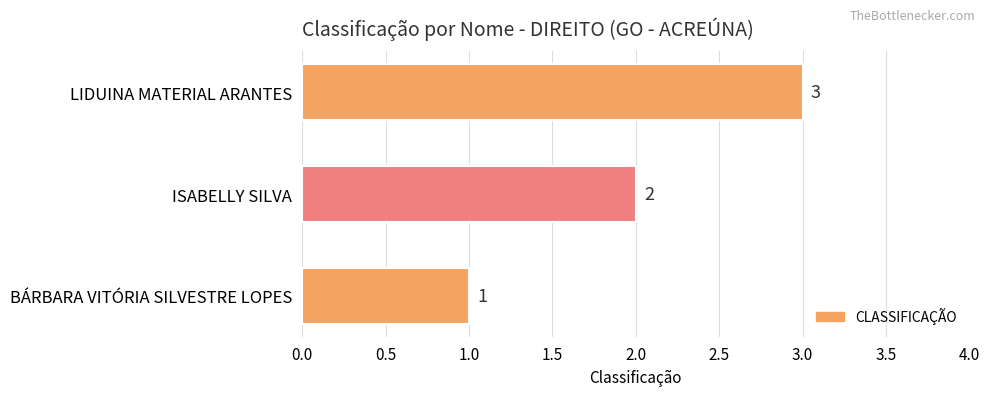

The value at BÁRBARA VITÓRIA SILVESTRE LOPES is 1. True or false?

True